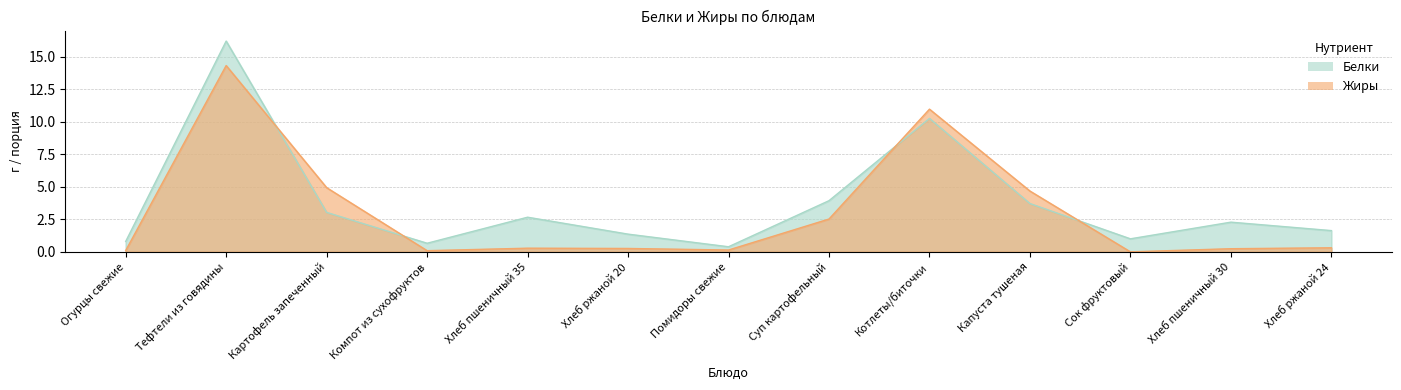

True or false: Жиры has more than 2 points higher than both neighbors.

True